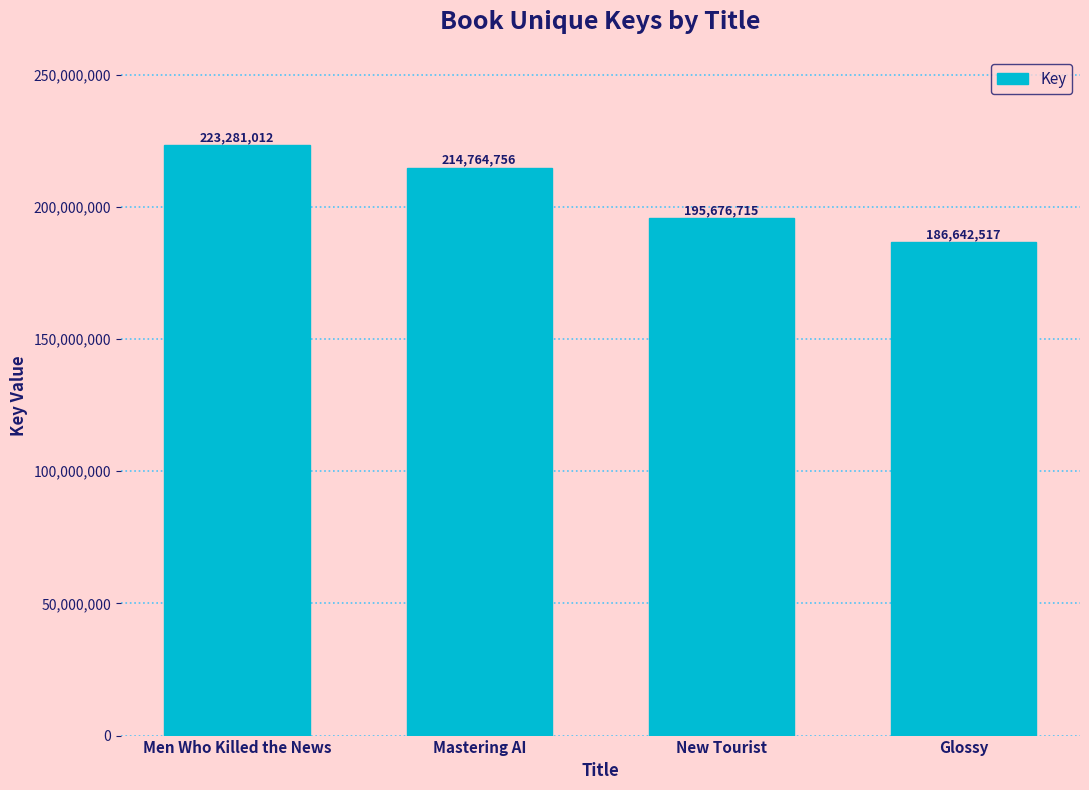

Reading left to right, transcribe all the data shown in this chart.

223281012	214764756	195676715	186642517